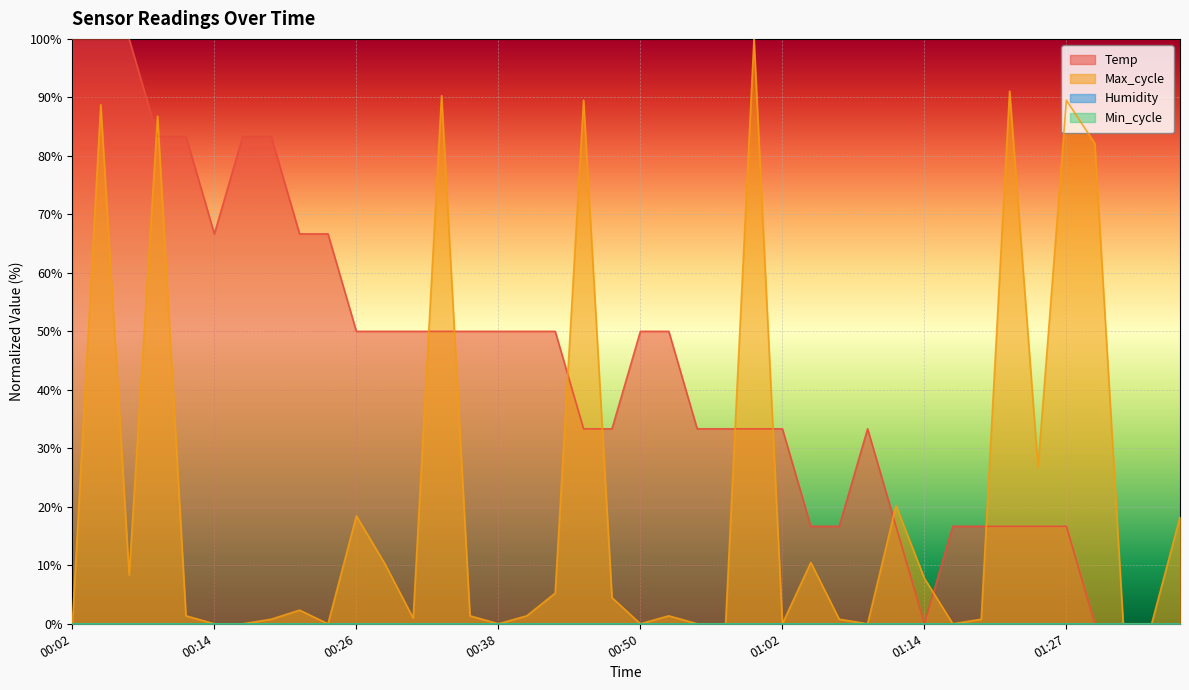

Does the chart display data point markers on the line(s)?

No